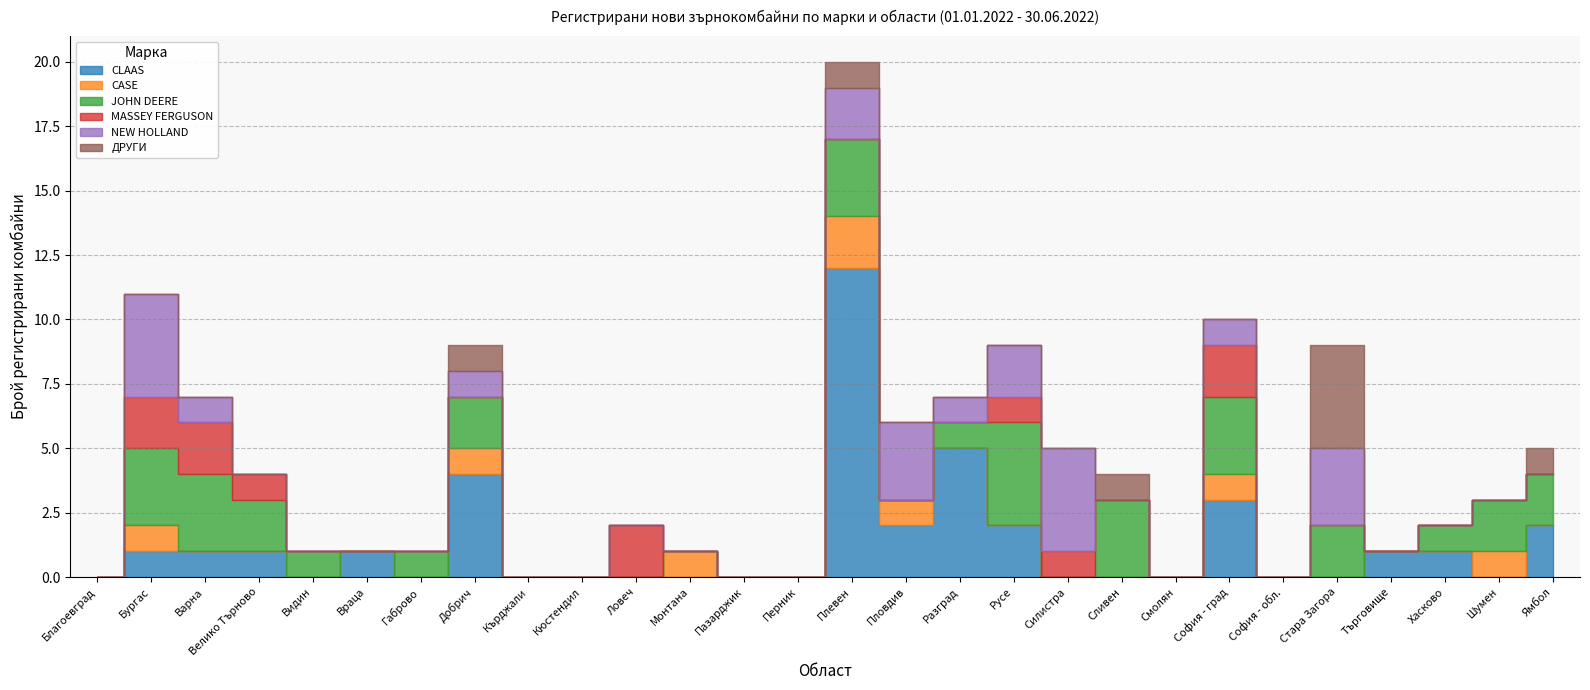

The value of CLAAS at Шумен is 0. True or false?

True